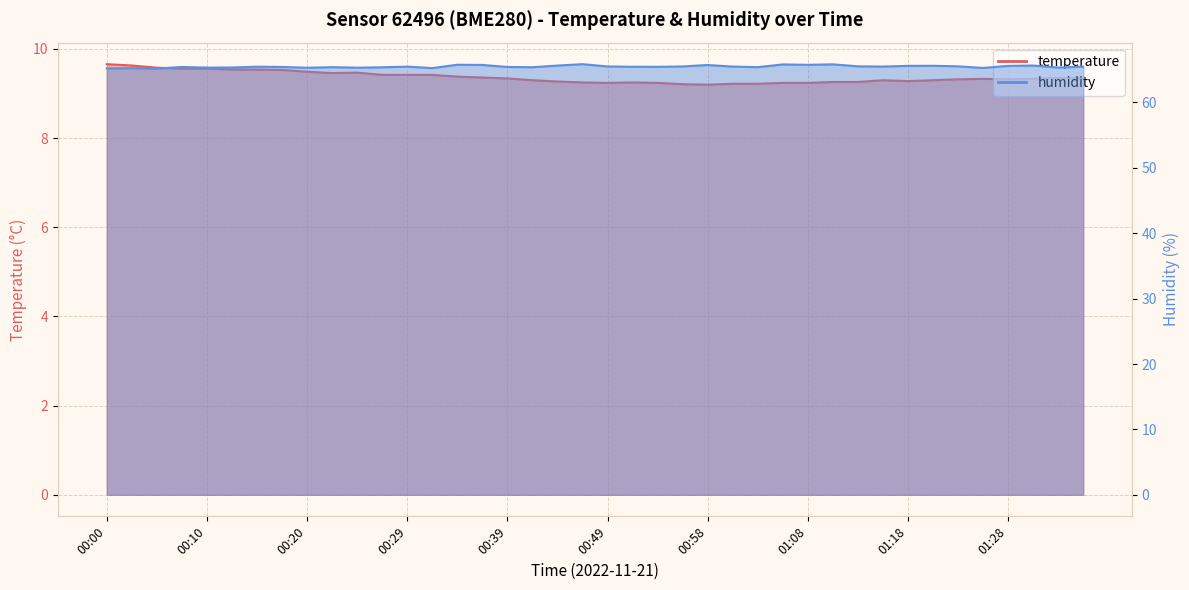

At which label does temperature reach its minimum?

00:58